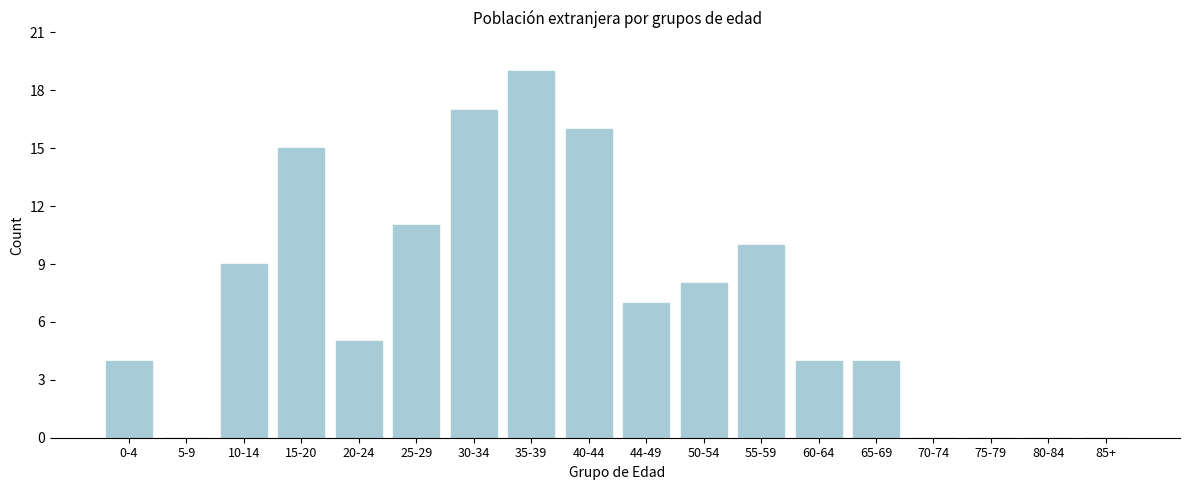

Reading left to right, list all the values displayed in this chart.

0-4=4	5-9=0	10-14=9	15-20=15	20-24=5	25-29=11	30-34=17	35-39=19	40-44=16	44-49=7	50-54=8	55-59=10	60-64=4	65-69=4	70-74=0	75-79=0	80-84=0	85+=0